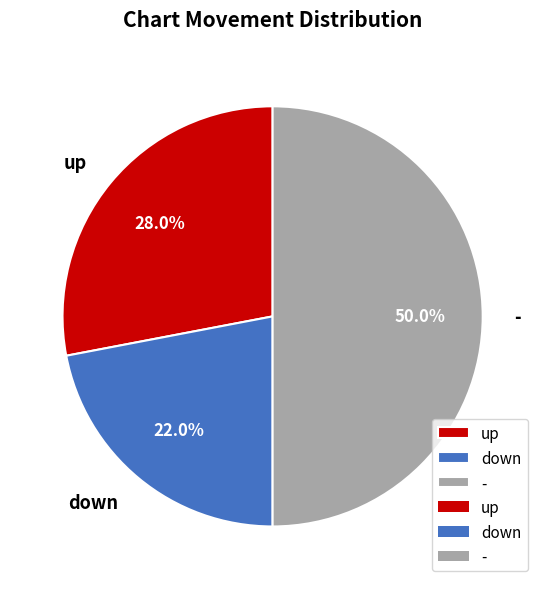

To the nearest percent, what is the average slice percentage?

33%